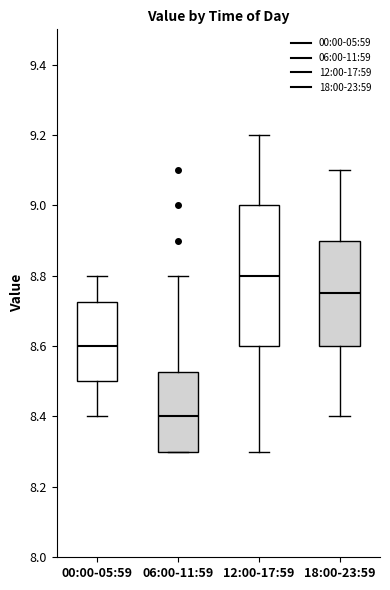

Comparing the boxes themselves (not the whiskers), which one is the tallest?

12:00-17:59